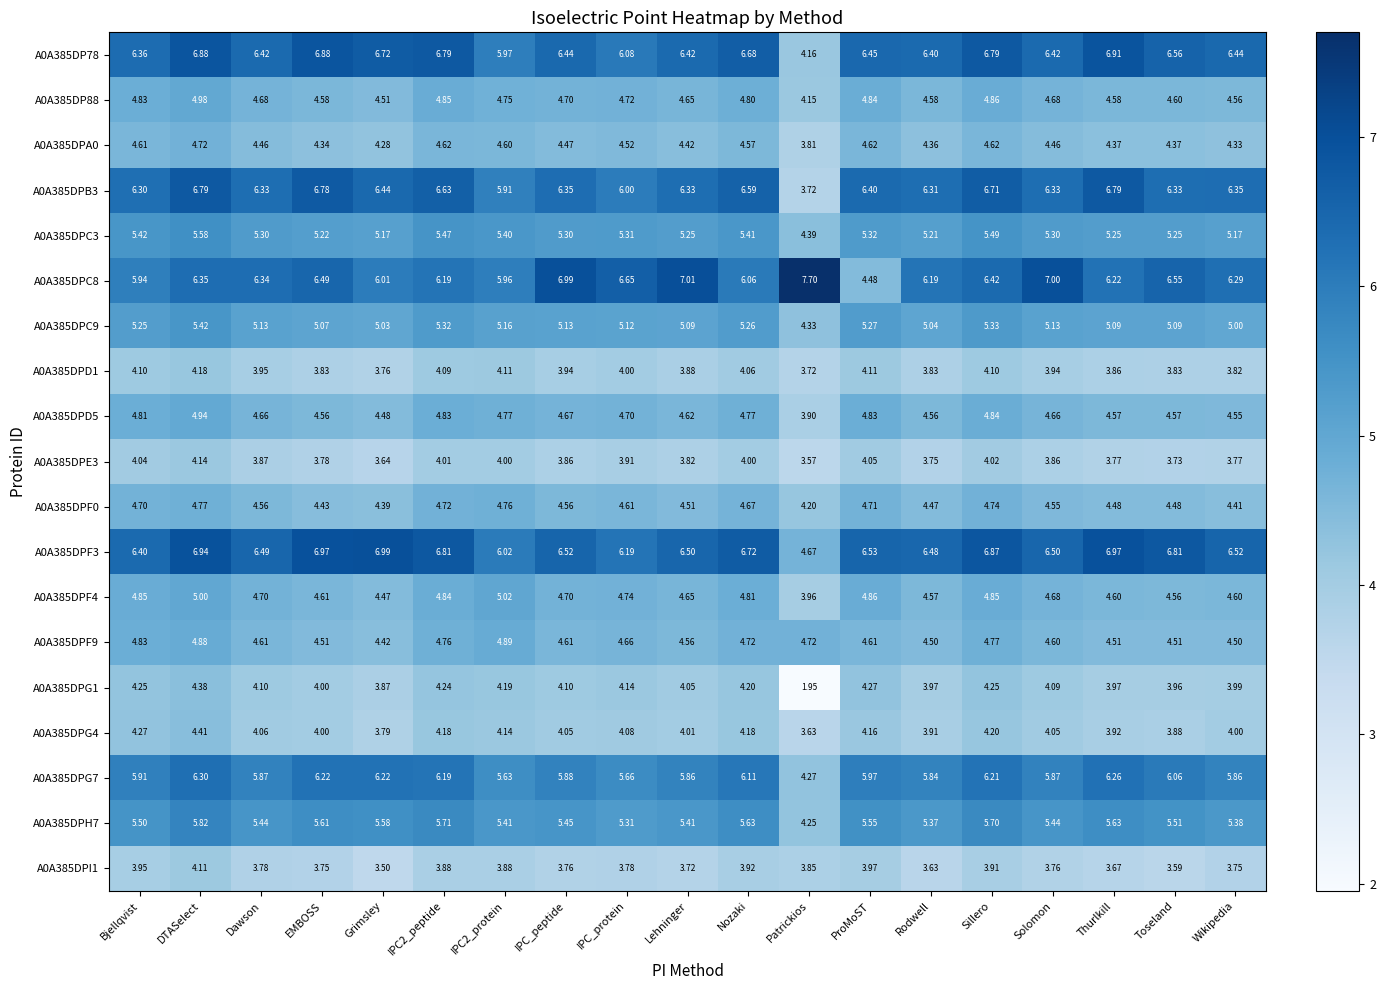

How many series are shown in this chart?

19